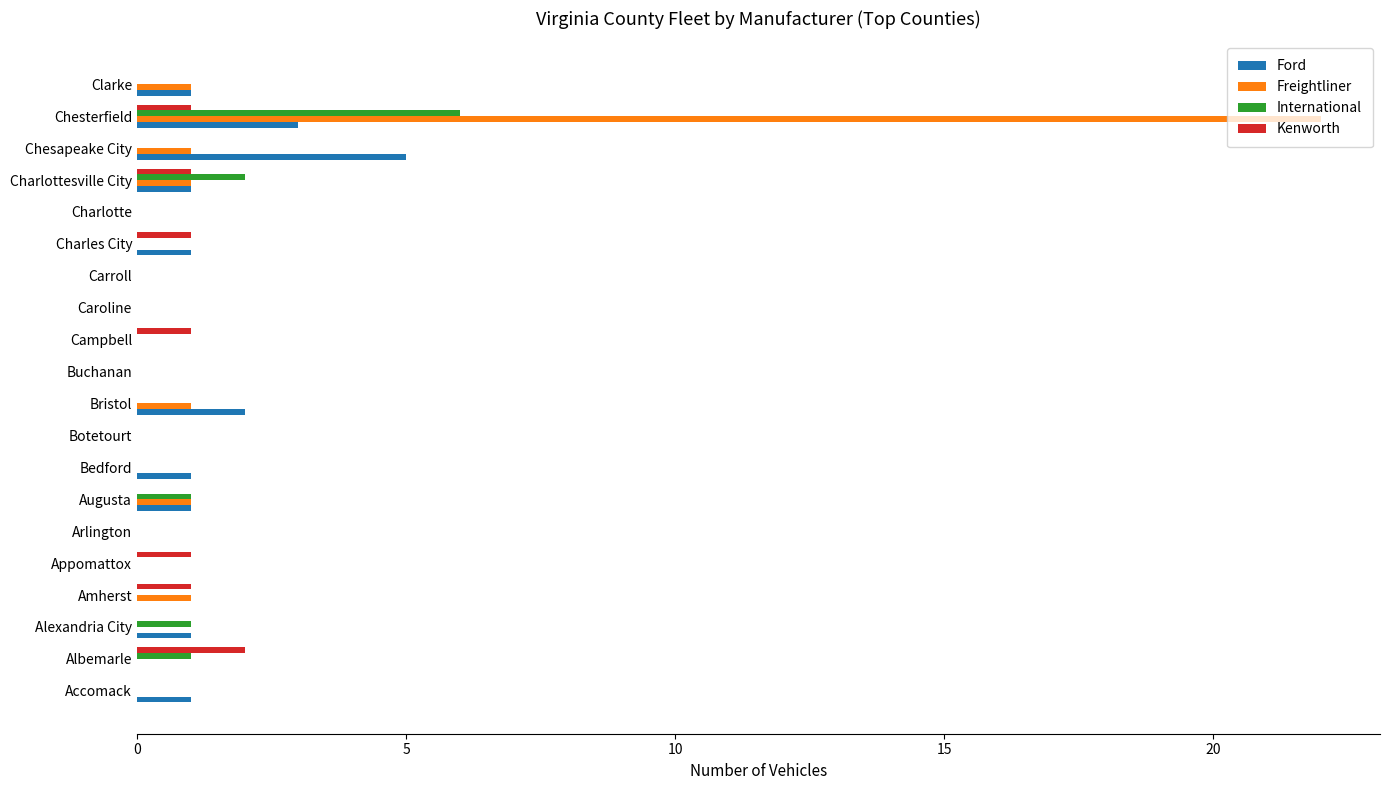

The International series shows 0 at Bedford. True or false?

True